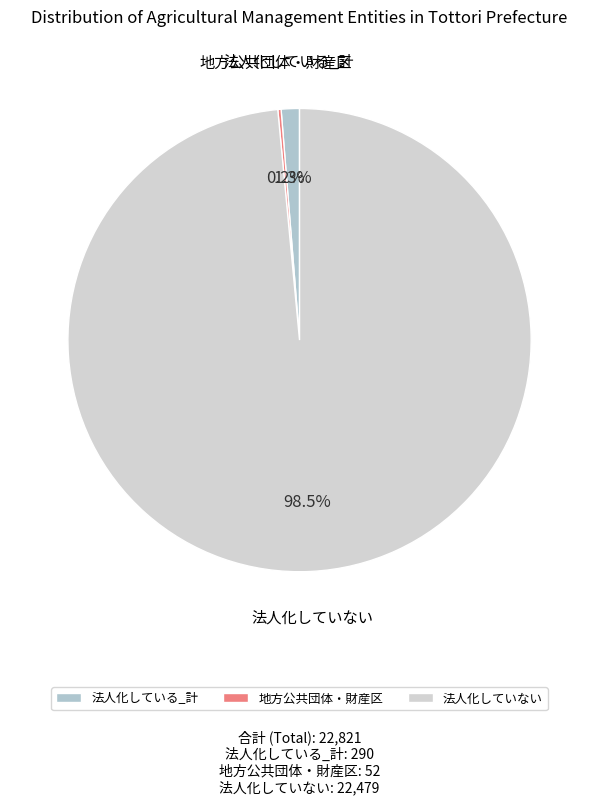

What is the largest slice in the pie chart?

法人化していない